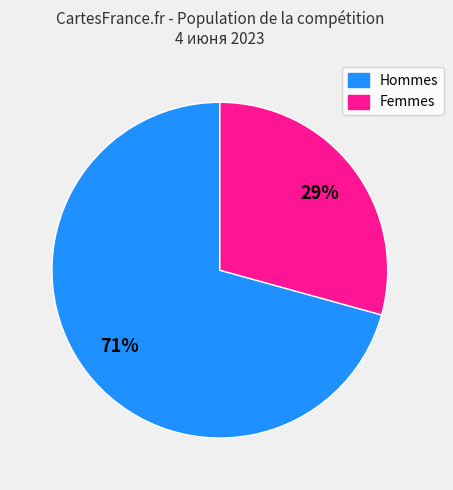

To the nearest percent, what is the average slice percentage?

50%